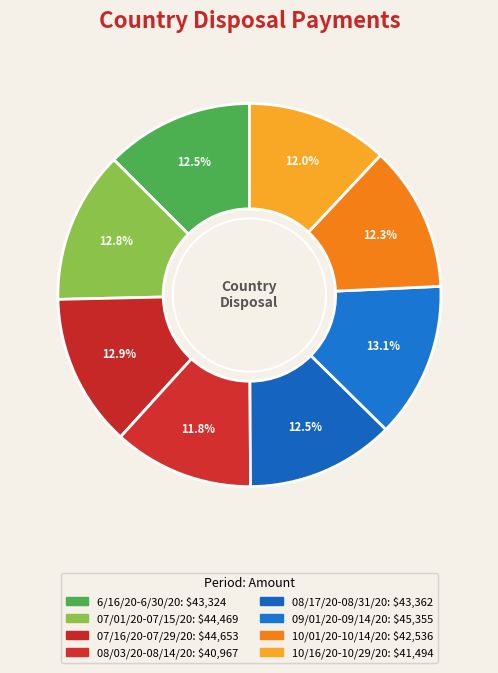

To the nearest percent, what is the combined percentage of 07/16/20-07/29/20 and 09/01/20-09/14/20?

26%